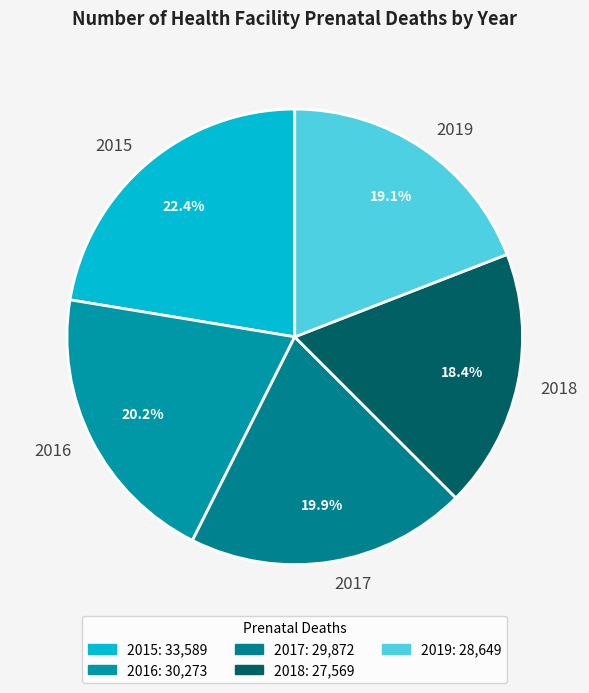

What is the ratio of the value at 2017 to the value at 2018?

1.1